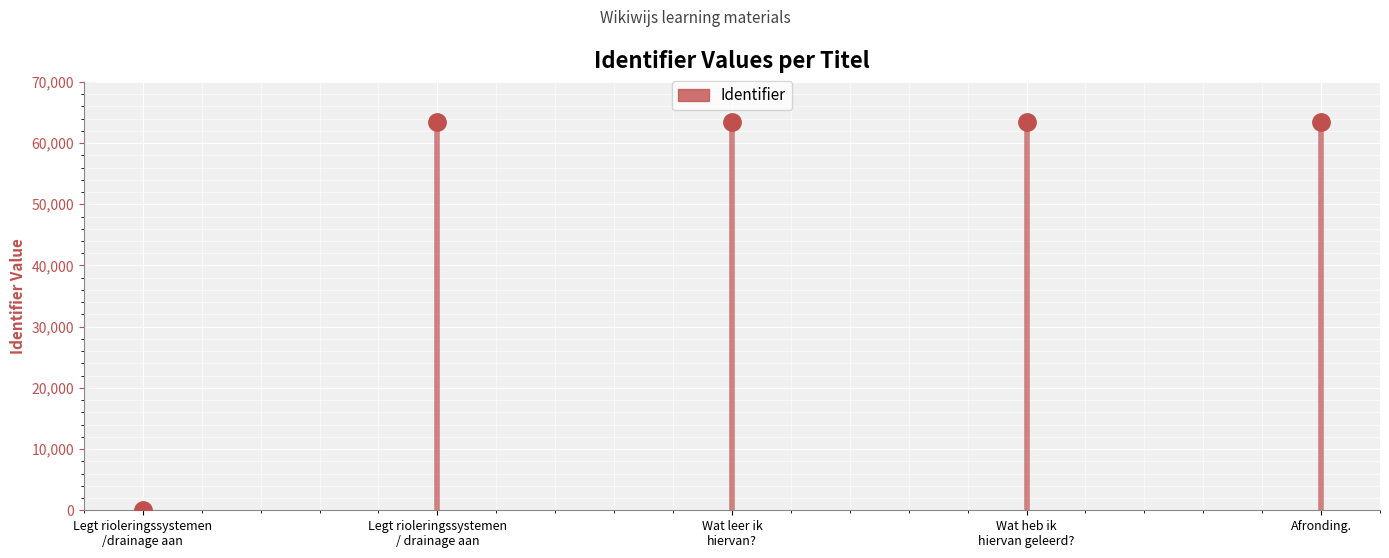

What is the change in value from Legt rioleringssystemen/drainage aan to Wat leer ik hiervan??

+63380